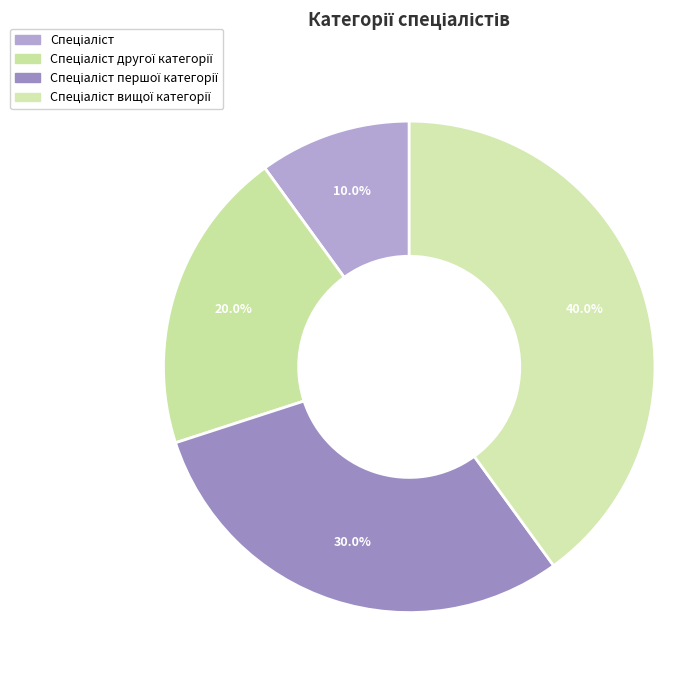

How many slices are in this pie chart?

4